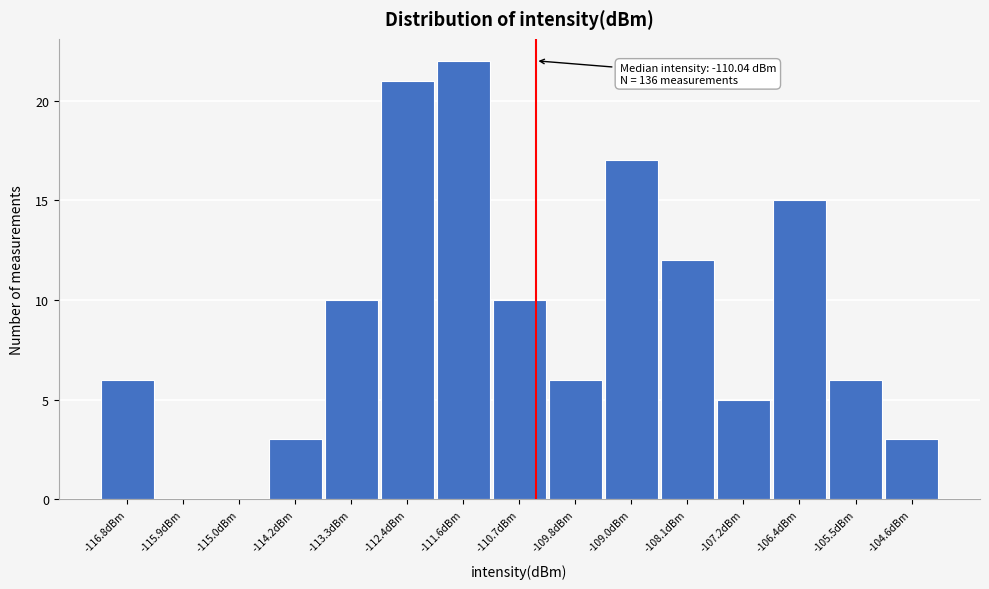

Reading right to left, transcribe all the data shown in this chart.

-104.6dBm=3	-105.5dBm=6	-106.4dBm=15	-107.2dBm=5	-108.1dBm=12	-109.0dBm=17	-109.8dBm=6	-110.7dBm=10	-111.6dBm=22	-112.4dBm=21	-113.3dBm=10	-114.2dBm=3	-115.0dBm=0	-115.9dBm=0	-116.8dBm=6